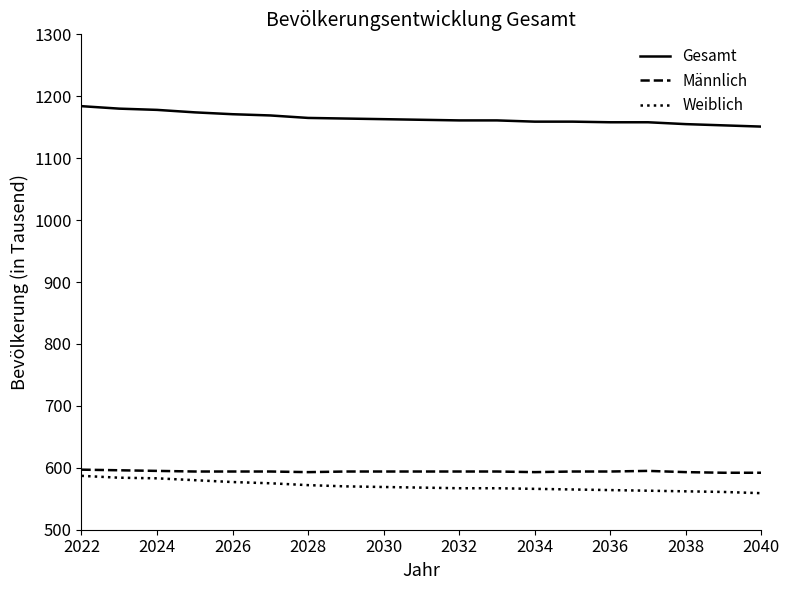

What is the lowest value of the Gesamt series?

1151